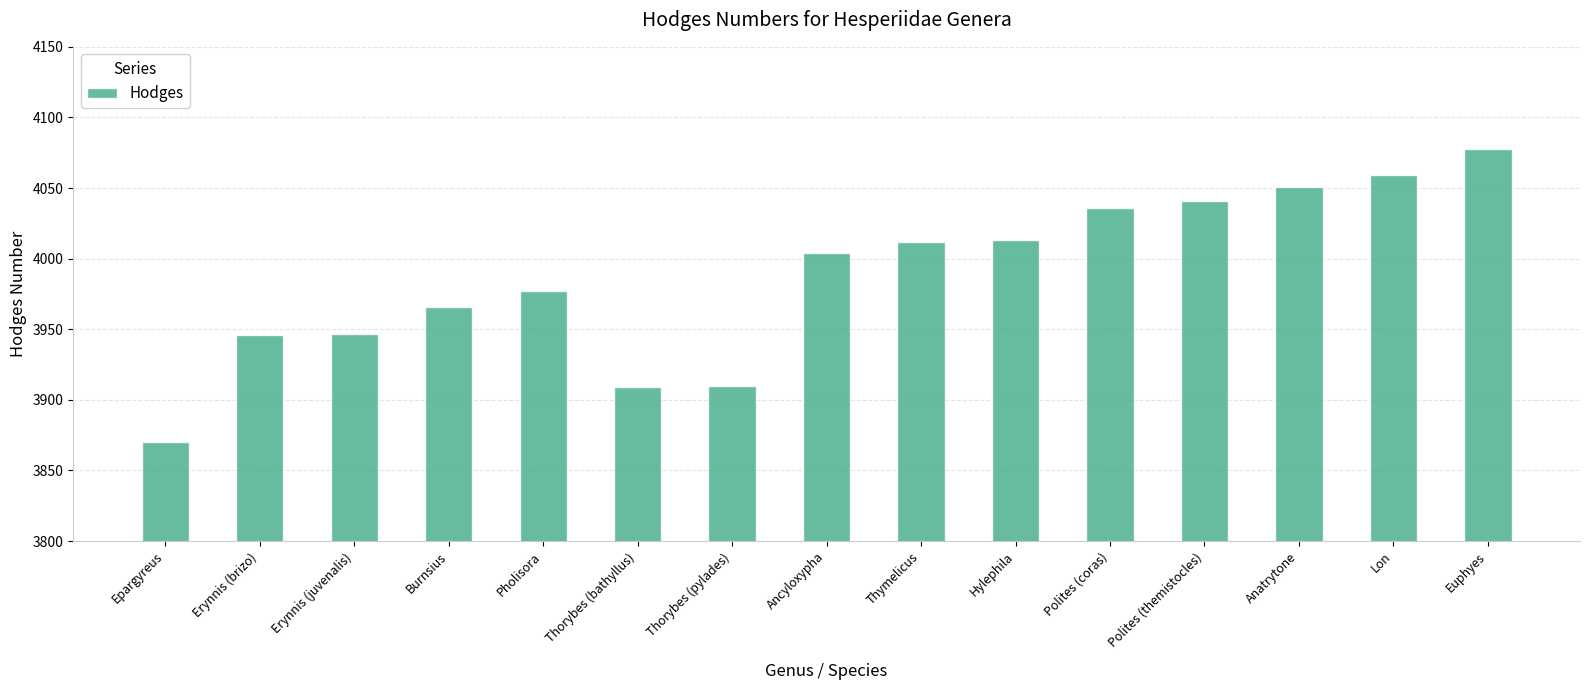

What is the sum of the values at Thymelicus and Hylephila?

8025